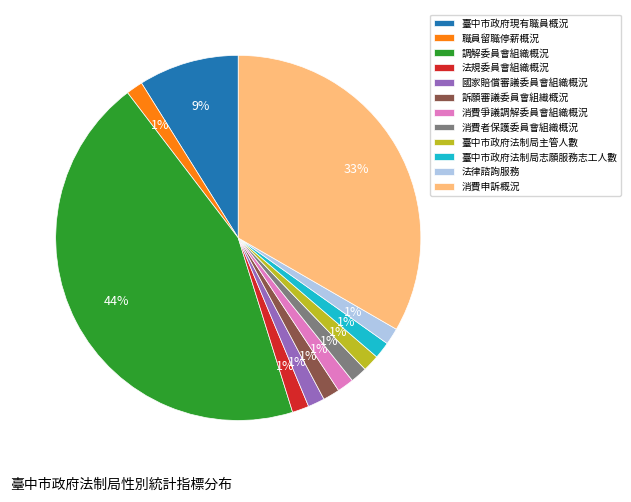

What is the ratio of the value at 消費爭議調解委員會組織概況 to the value at 消費者保護委員會組織概況?

1.0